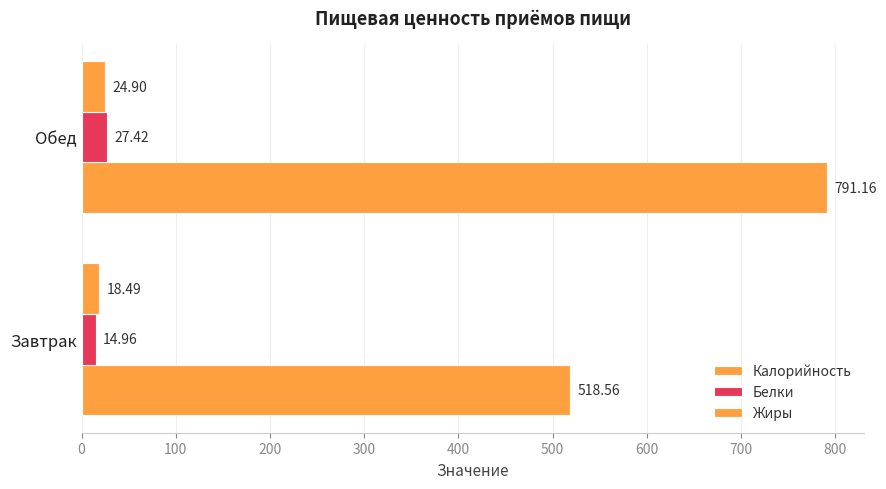

Count the number of data series in this chart.

3